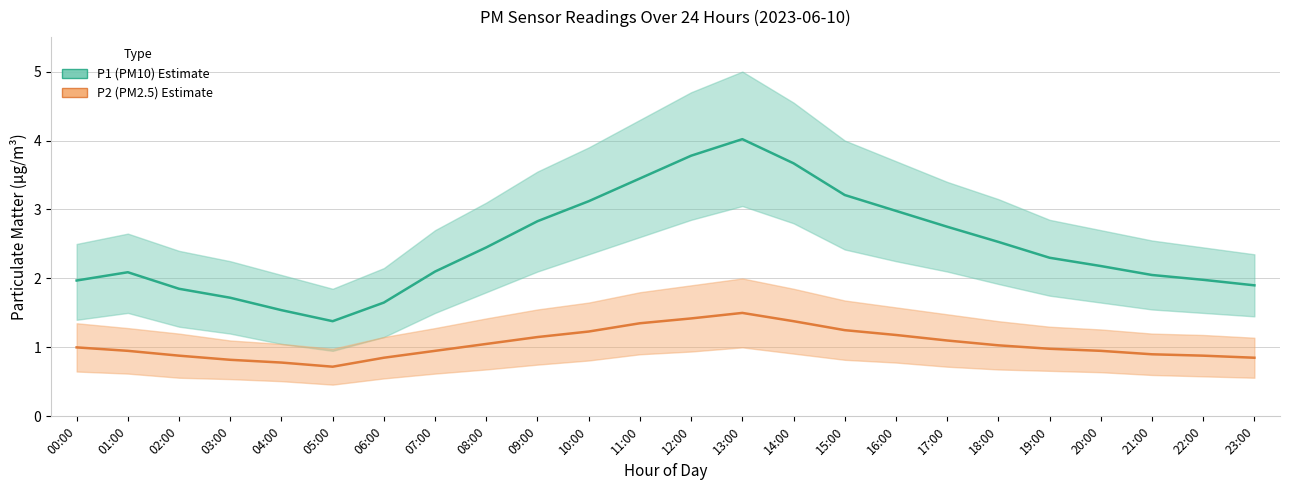

True or false: P2 (PM2.5) and P1 (PM10) intersect in this chart.

False